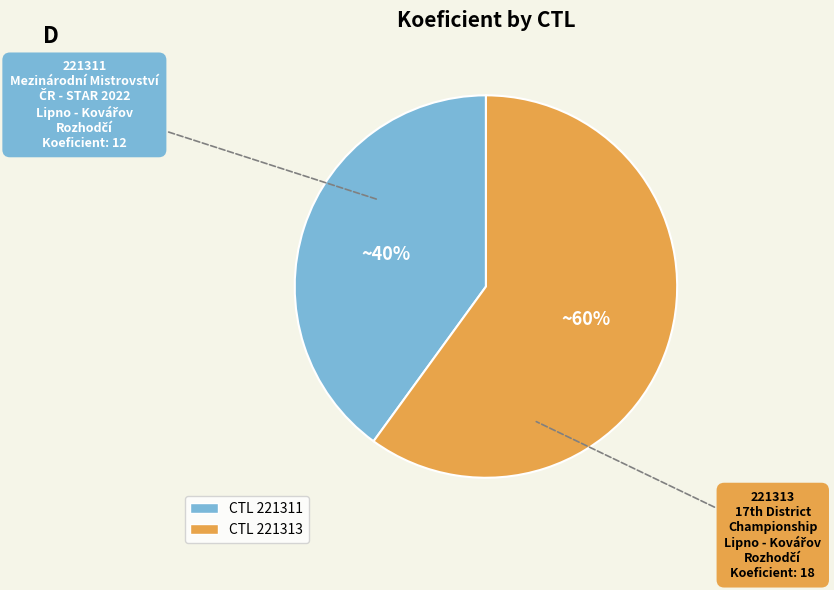

Does any single category account for the majority?

Yes